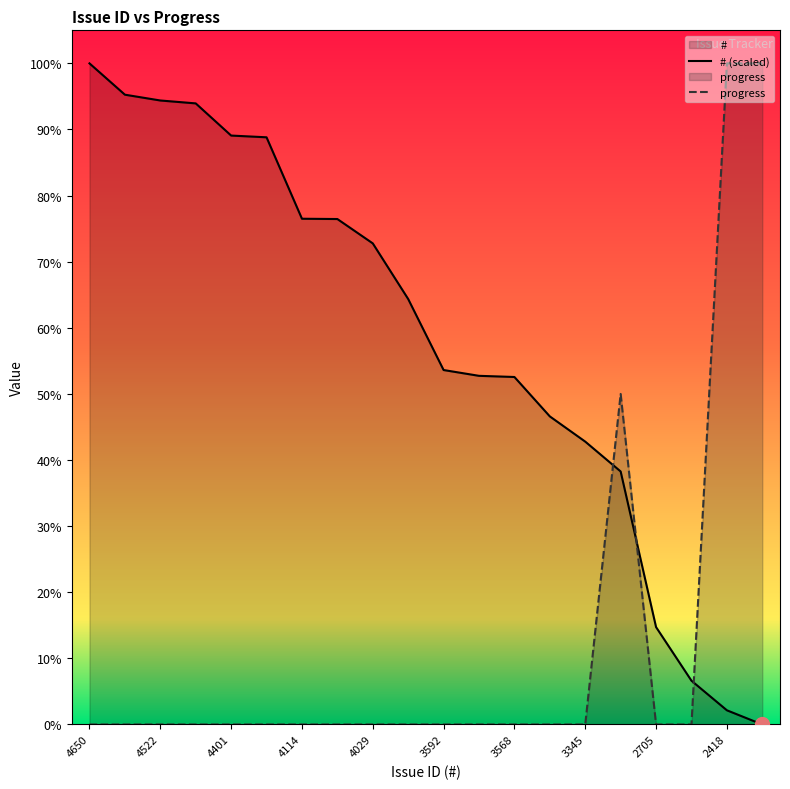

The value of # (scaled) at 3345 is 42.8. True or false?

True